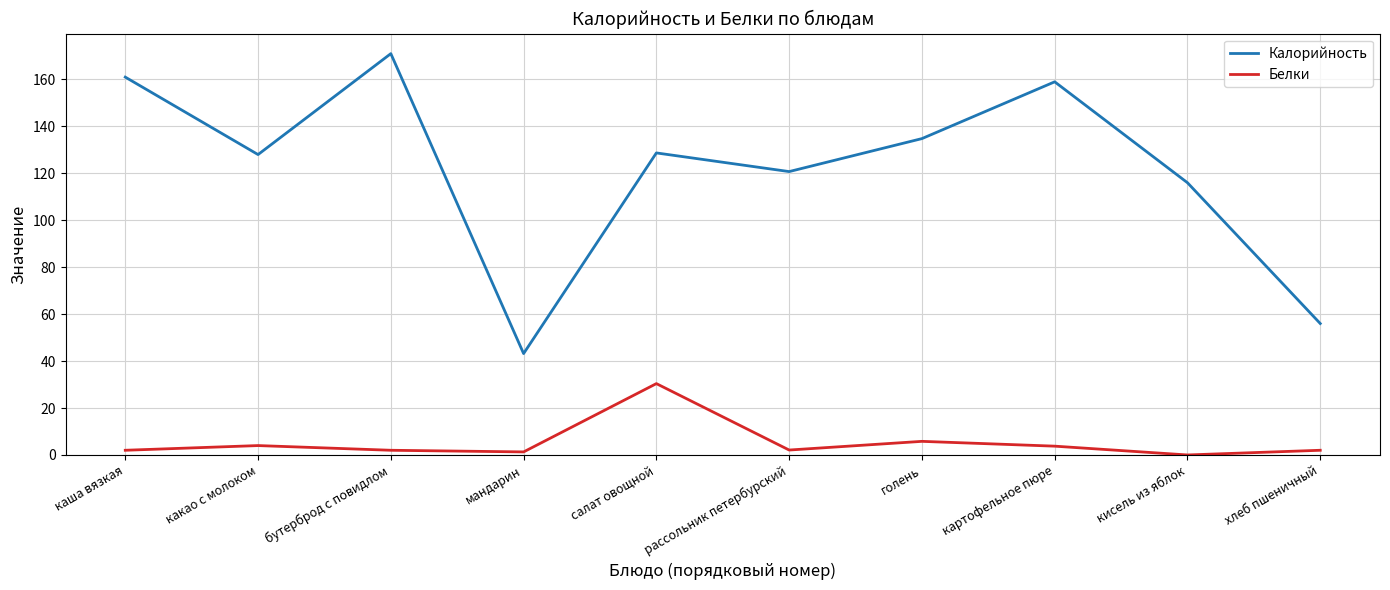

What position from the right is голень?

4